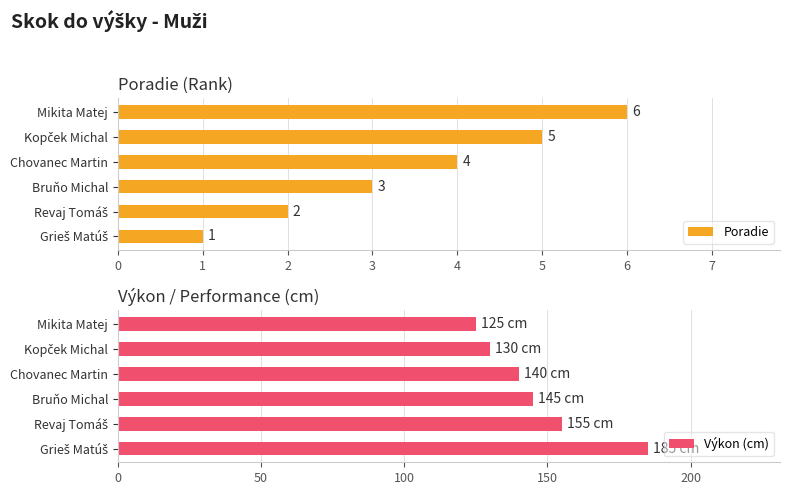

What is the maximum value for Poradie?

6